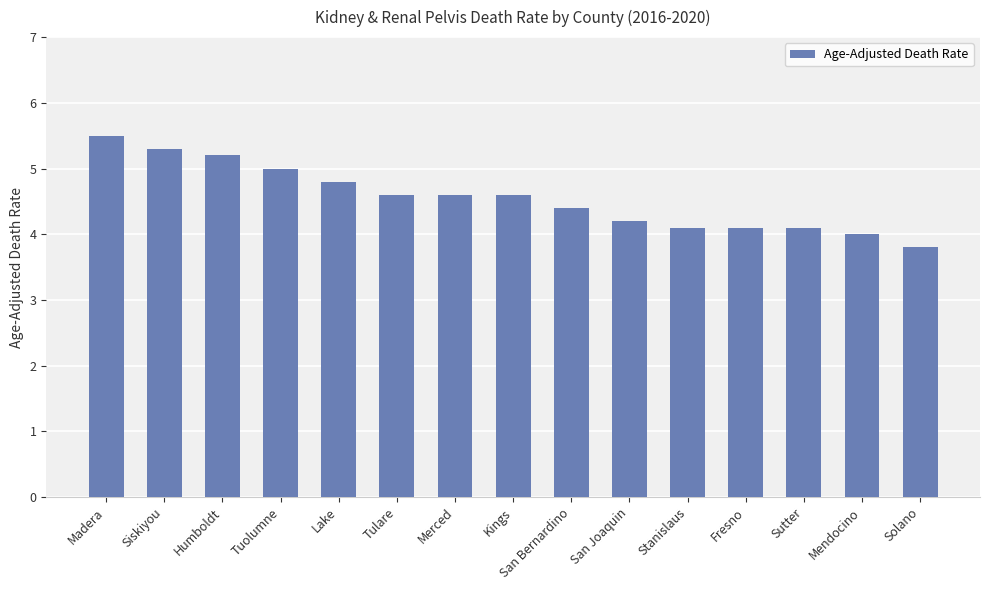

At which category does the chart reach its peak across all series?

Madera